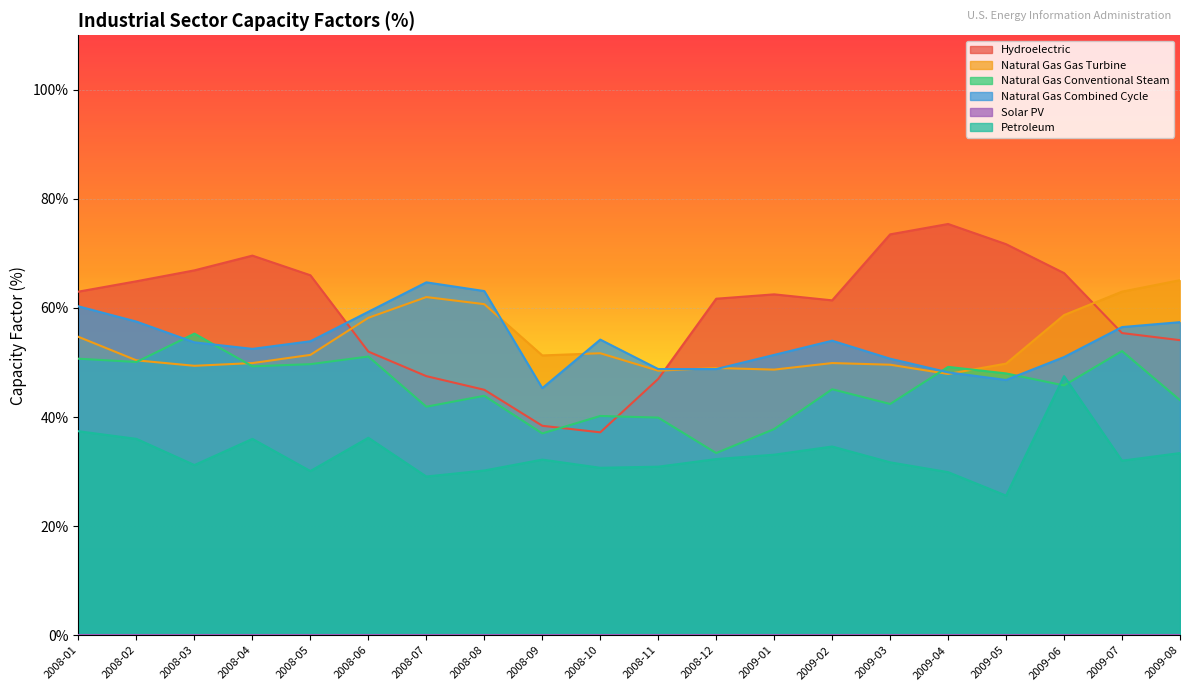

Where do Natural Gas Conventional Steam and Petroleum first cross each other?

2009-05 and 2009-06